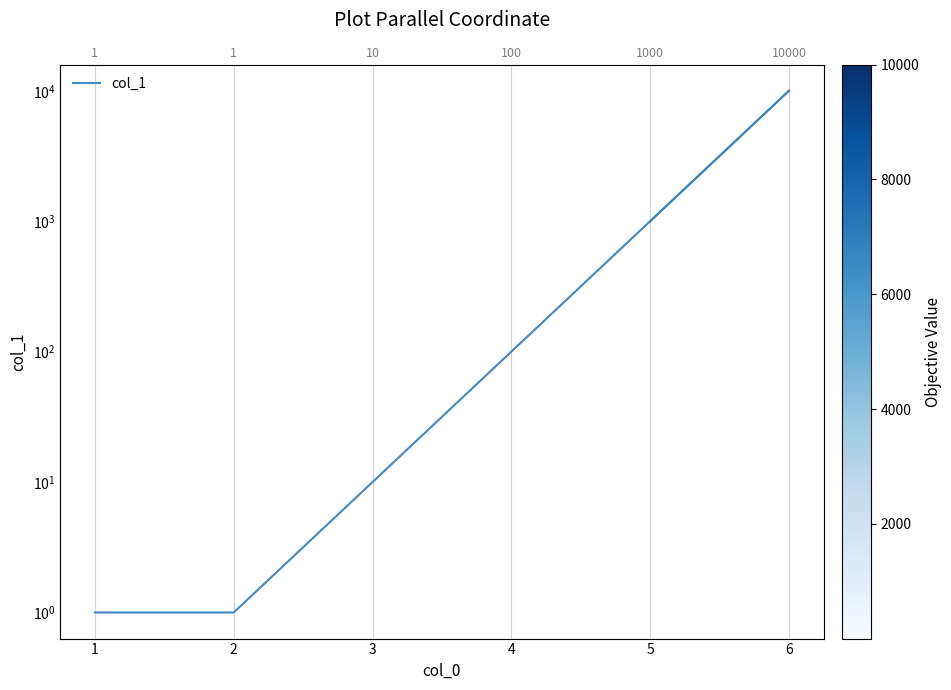

How many data points does each series have?

6